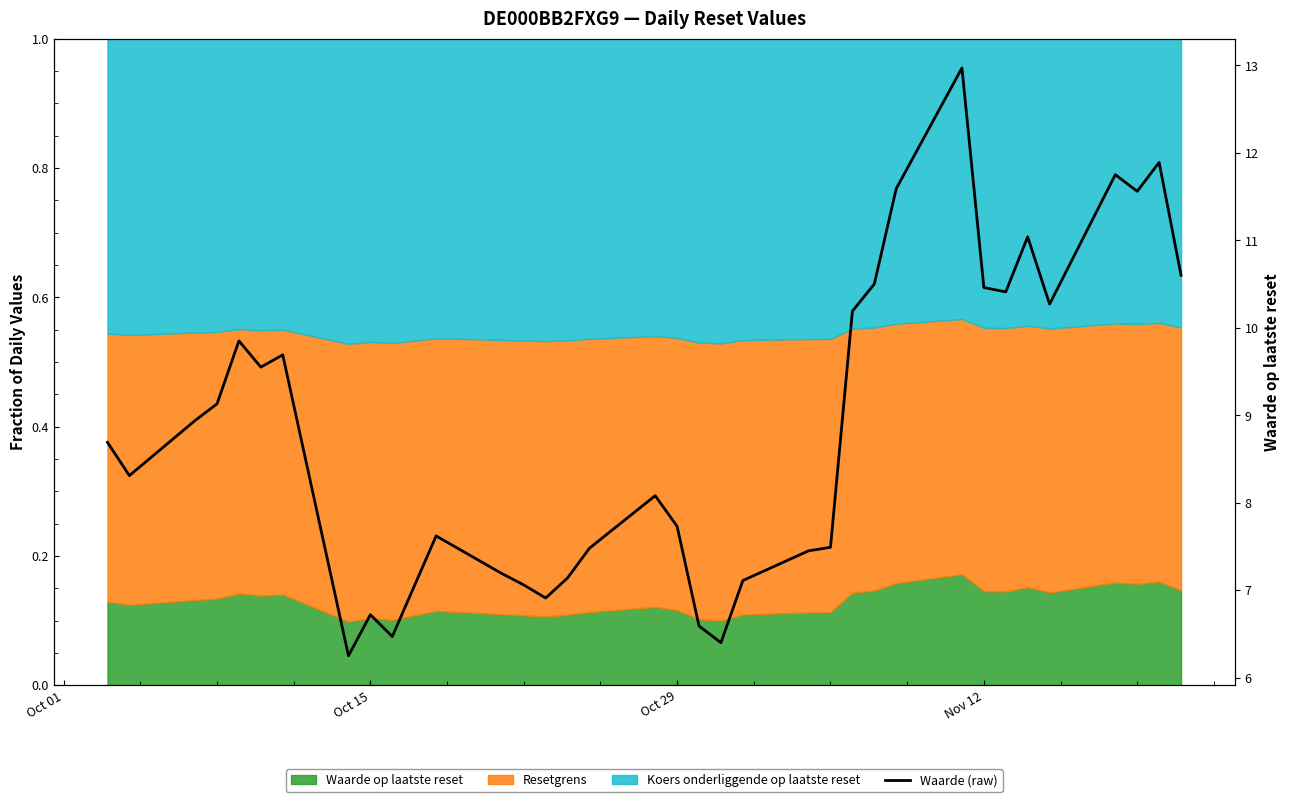

How many points are lower than both their immediate neighbors (excluding endpoints)?

9